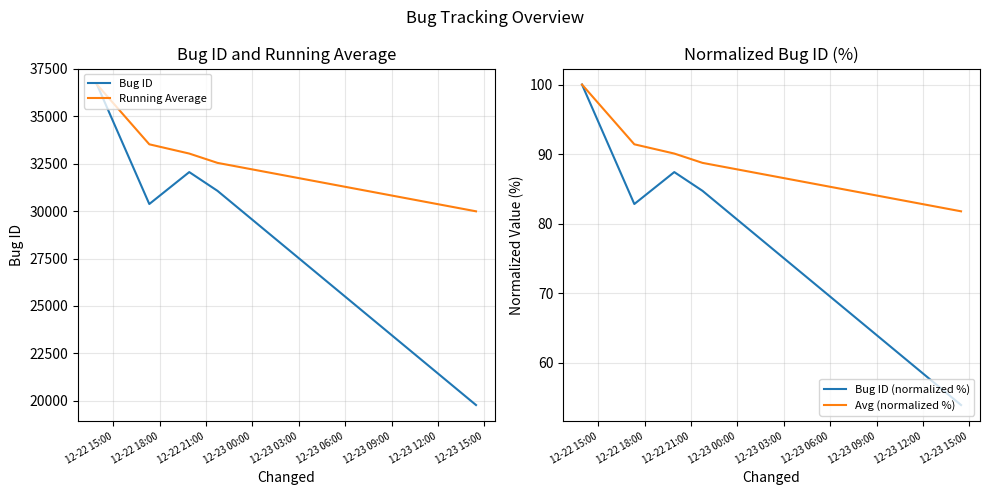

Where is the first local minimum for Bug ID (normalized %)?

12-22 18:00